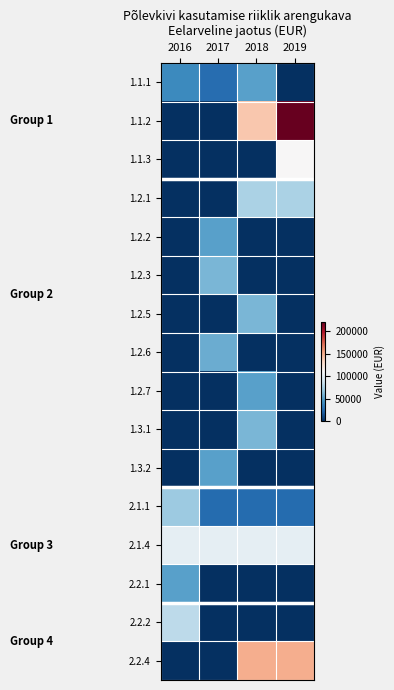

Reading left to right, transcribe all the data shown in this chart.

1.1.1: 2016=40000	2017=26000	2018=50000	2019=0
1.1.2: 2016=0	2017=0	2018=140000	2019=220000
1.1.3: 2016=0	2017=0	2018=0	2019=110000
1.2.1: 2016=0	2017=0	2018=75000	2019=75000
1.2.2: 2016=0	2017=50000	2018=0	2019=0
1.2.3: 2016=0	2017=60000	2018=0	2019=0
1.2.5: 2016=0	2017=0	2018=60000	2019=0
1.2.6: 2016=0	2017=55000	2018=0	2019=0
1.2.7: 2016=0	2017=0	2018=50000	2019=0
1.3.1: 2016=0	2017=0	2018=60000	2019=0
1.3.2: 2016=0	2017=50000	2018=0	2019=0
2.1.1: 2016=70000	2017=25000	2018=25000	2019=25000
2.1.4: 2016=100000	2017=100000	2018=100000	2019=100000
2.2.1: 2016=50000	2017=0	2018=0	2019=0
2.2.2: 2016=81168	2017=0	2018=0	2019=0
2.2.4: 2016=0	2017=0	2018=150000	2019=150000